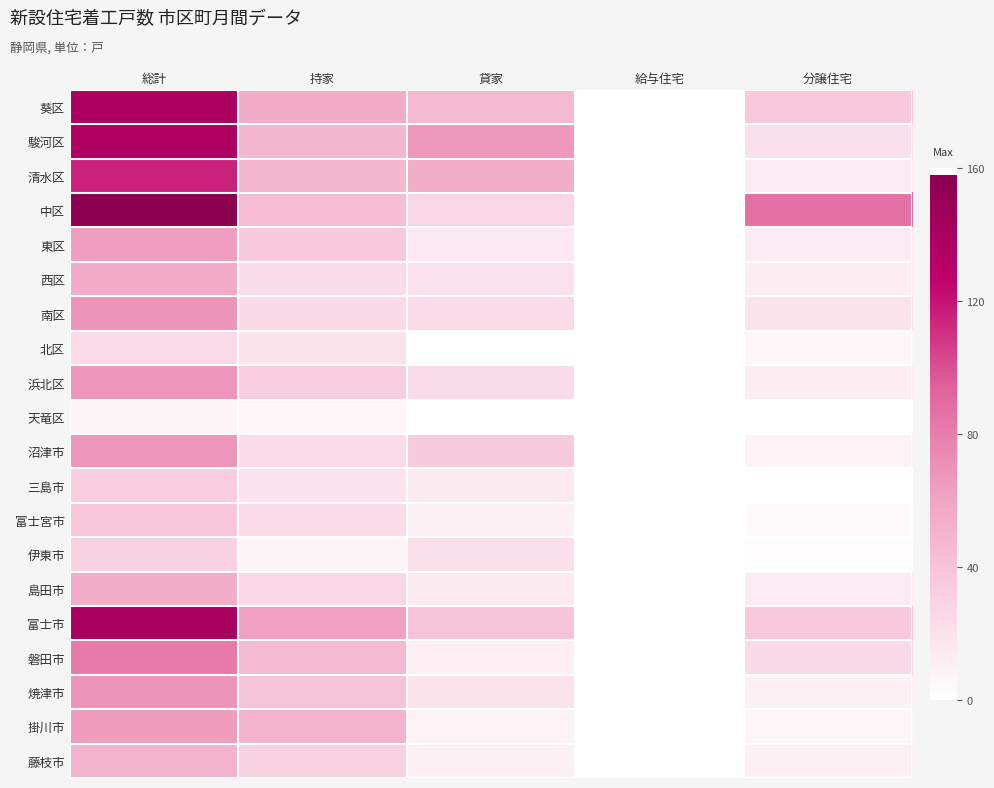

What is the greatest value displayed?

158